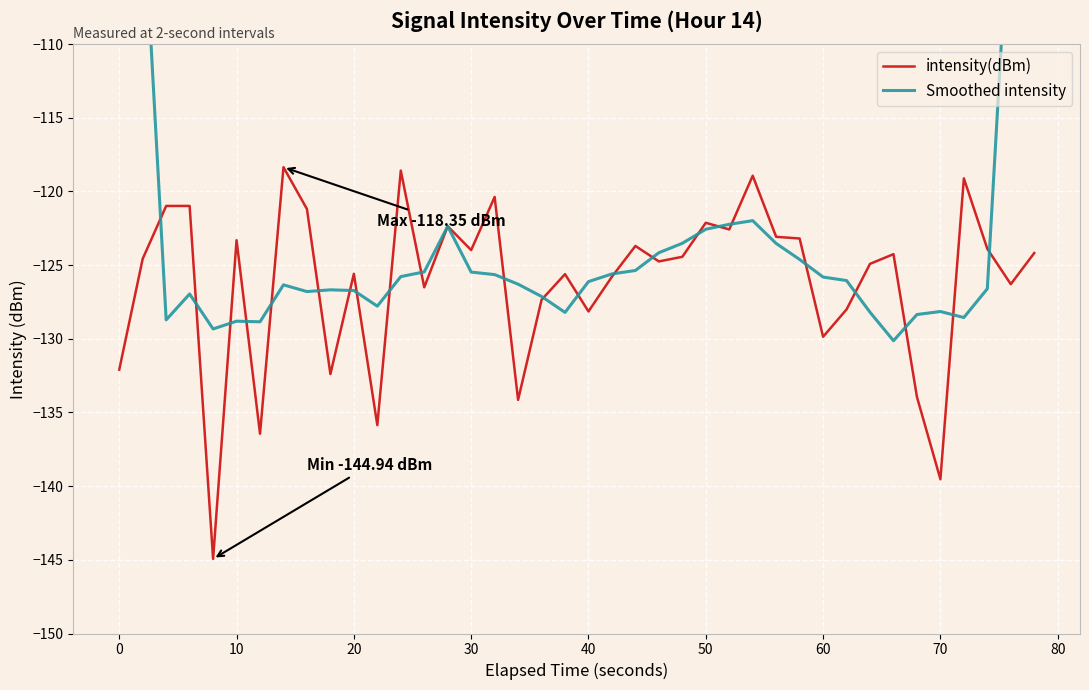

Is it true that intensity(dBm) equals -139.5 at 70?

True